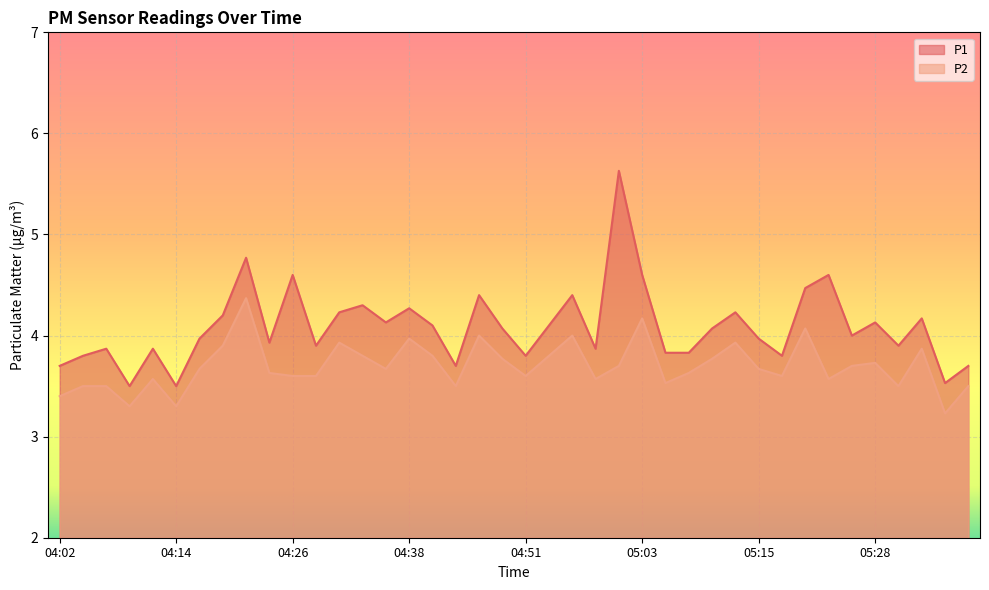

How many lines are shown in the chart?

2